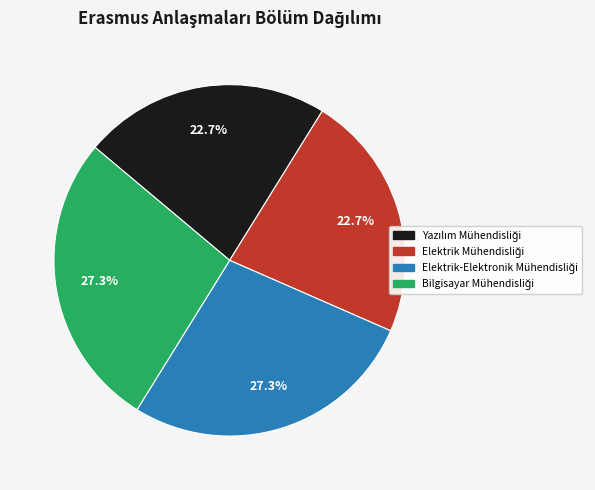

Is there a majority slice in this chart?

No